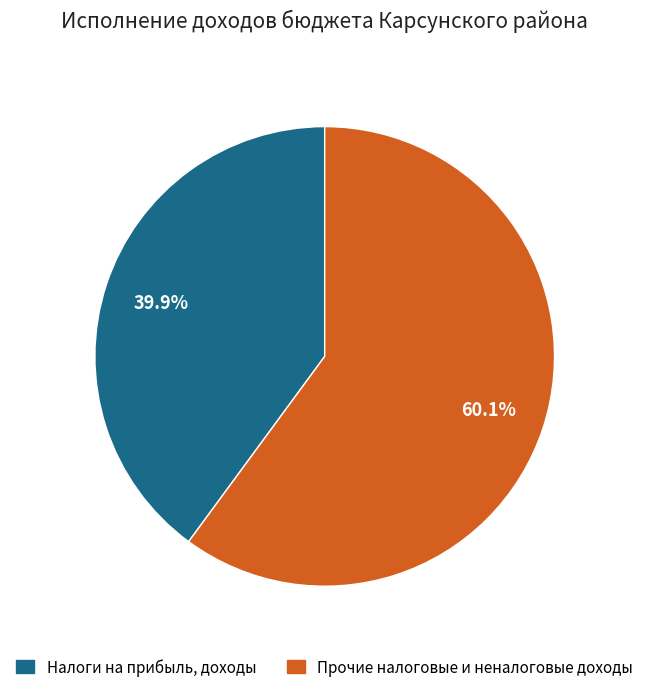

Is there any slice that represents more than half of the pie?

Yes